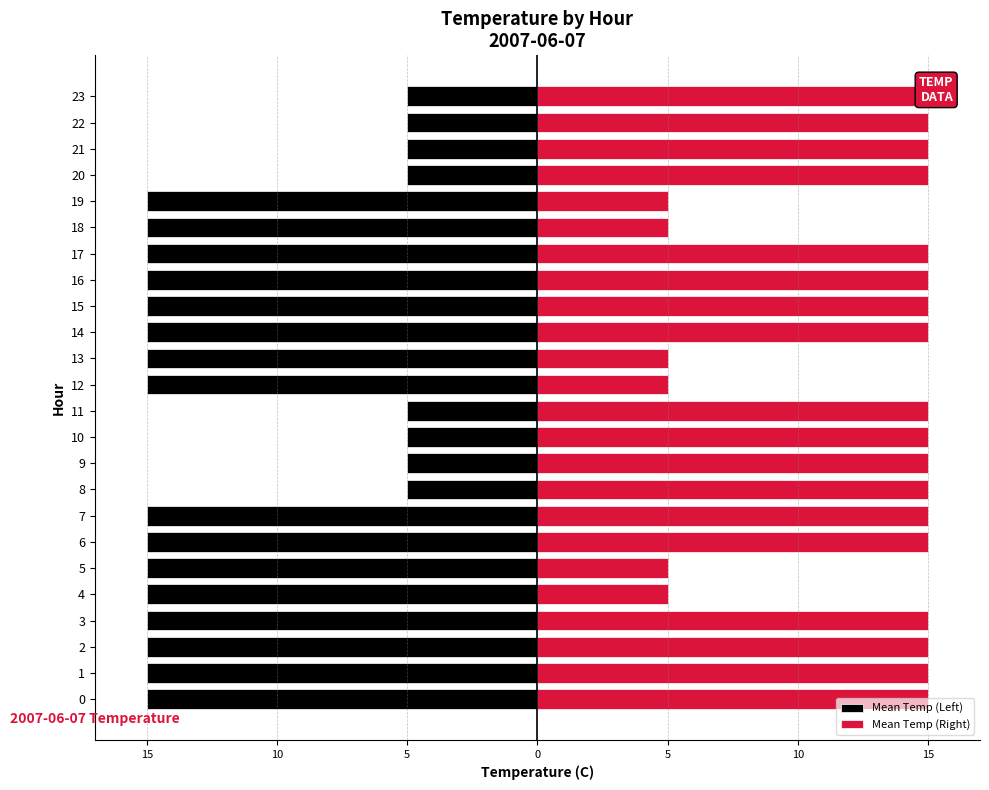

What is the value of the Mean Temp (Left) bar at the 23rd from the left?

-5.0